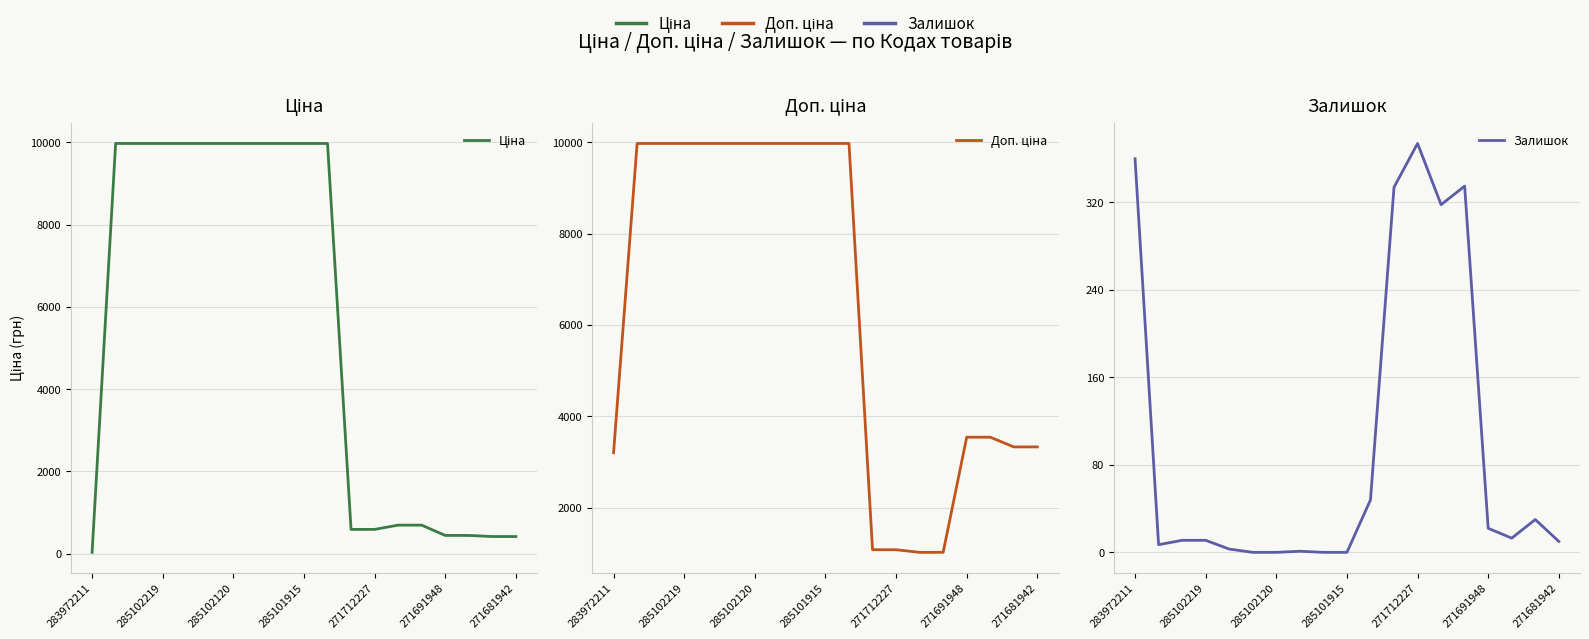

What is the difference between the Ціна values at 271681942 and 271712227?

173.3